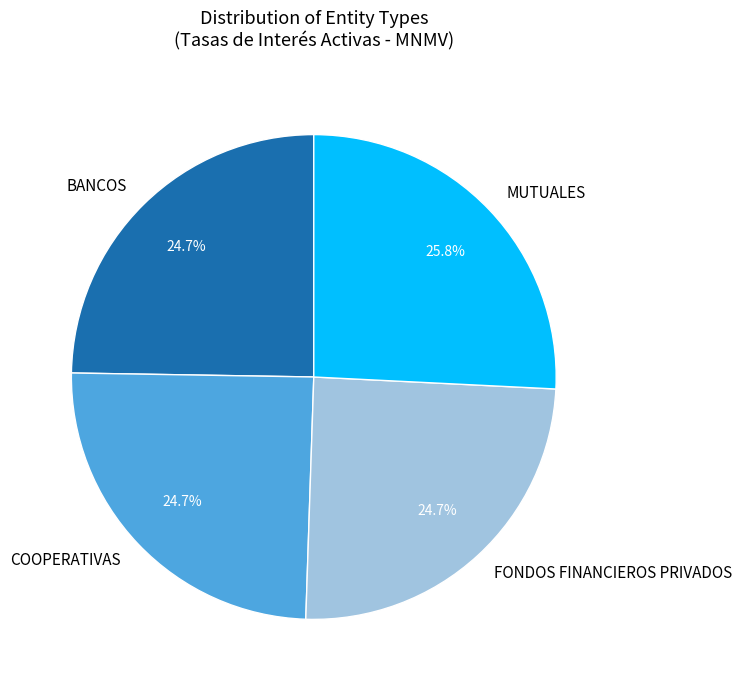

How much of the chart is everything except FONDOS FINANCIEROS PRIVADOS?

75.3%